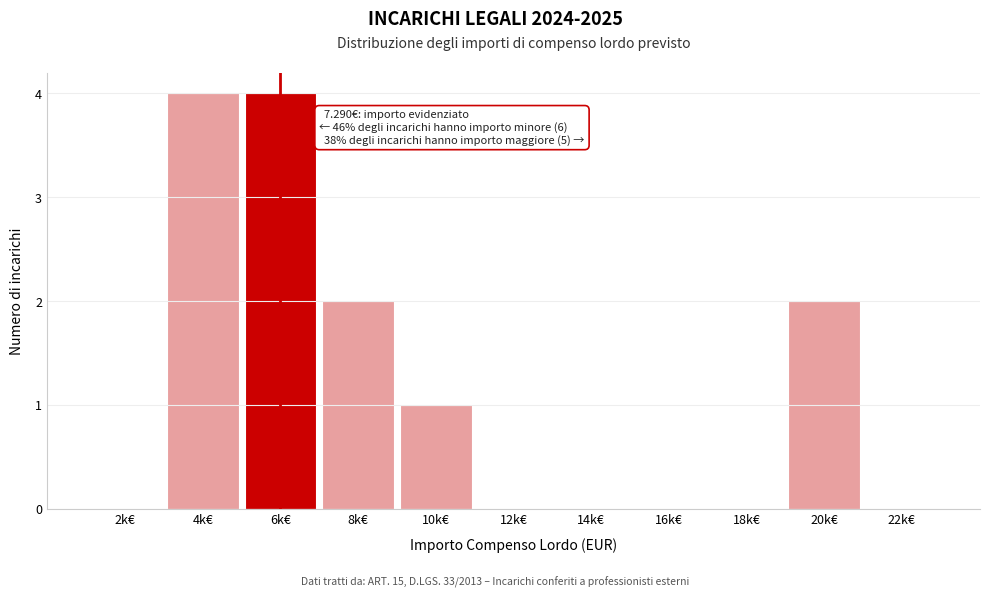

Reading left to right, transcribe all the data shown in this chart.

2k€=0	4k€=4	6k€=4	8k€=2	10k€=1	12k€=0	14k€=0	16k€=0	18k€=0	20k€=2	22k€=0